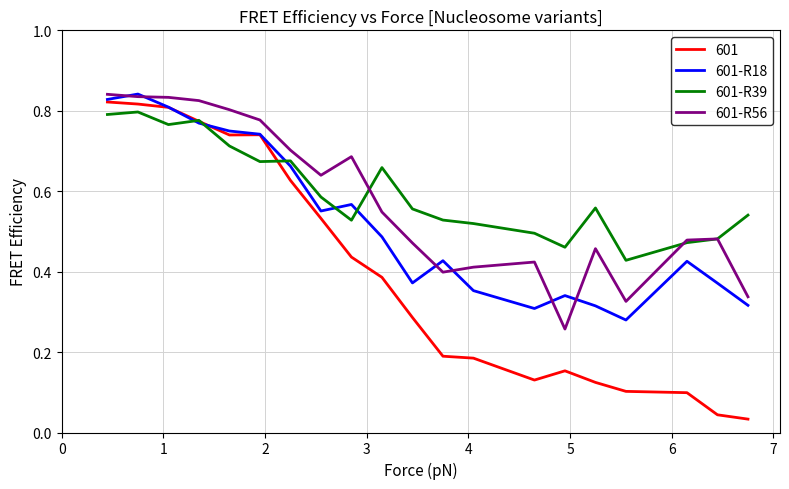

What are all the series names shown in the legend?

601, 601-R18, 601-R39, 601-R56